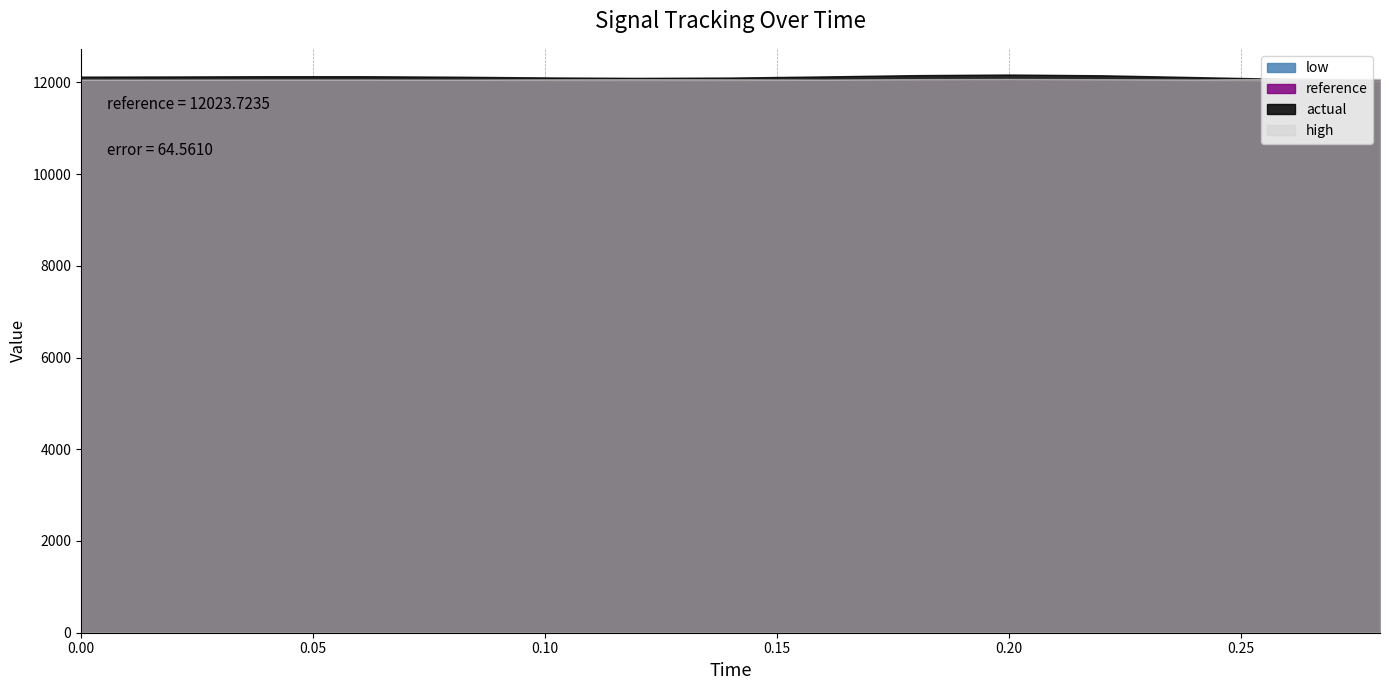

Reading left to right, extract all data points from this chart.

reference: 0.0=12023.7	0.02=12023.7	0.04=12023.7	0.06=12023.7	0.08=12023.7	0.1=12023.7	0.12=12023.7	0.14=12023.7	0.16=12023.7	0.18=12023.7	0.2=12023.7	0.22=12023.7	0.24=12023.7	0.26=12023.7	0.28=12023.7
actual: 0.0=12124.4	0.02=12124.4	0.04=12124.4	0.06=12124.4	0.08=12124.4	0.1=12124.4	0.12=12124.4	0.14=12124.4	0.16=12124.4	0.18=12124.4	0.2=12124.4	0.22=12124.4	0.24=12124.4	0.26=12124.4	0.28=12124.4
high: 0.0=12059.8	0.02=12059.8	0.04=12059.8	0.06=12059.8	0.08=12059.8	0.1=12059.8	0.12=12059.8	0.14=12059.8	0.16=12059.8	0.18=12059.8	0.2=12059.8	0.22=12059.8	0.24=12059.8	0.26=12059.8	0.28=12059.8
low: 0.0=11987.7	0.02=11987.7	0.04=11987.7	0.06=11987.7	0.08=11987.7	0.1=11987.7	0.12=11987.7	0.14=11987.7	0.16=11987.7	0.18=11987.7	0.2=11987.7	0.22=11987.7	0.24=11987.7	0.26=11987.7	0.28=11987.7